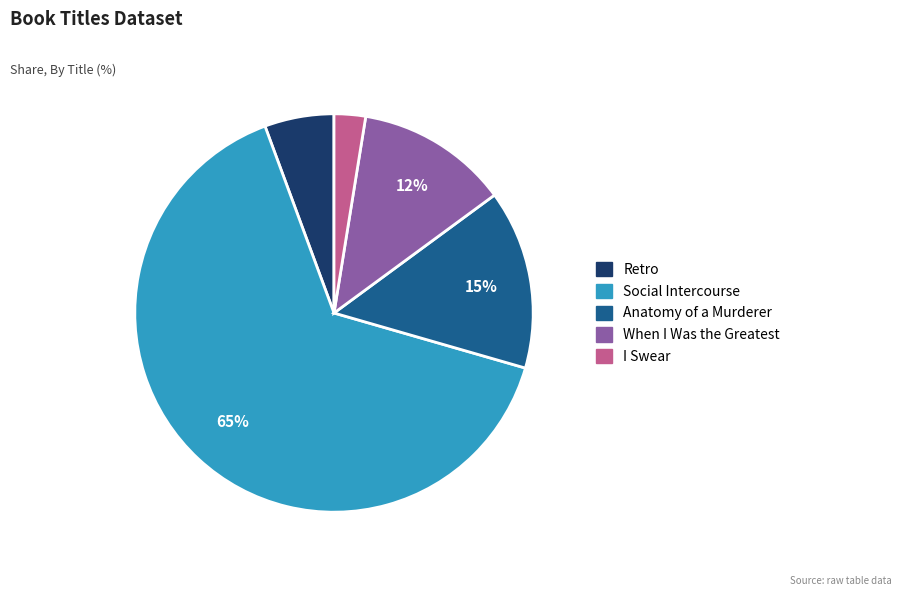

Which has a higher value, Social Intercourse or When I Was the Greatest?

Social Intercourse